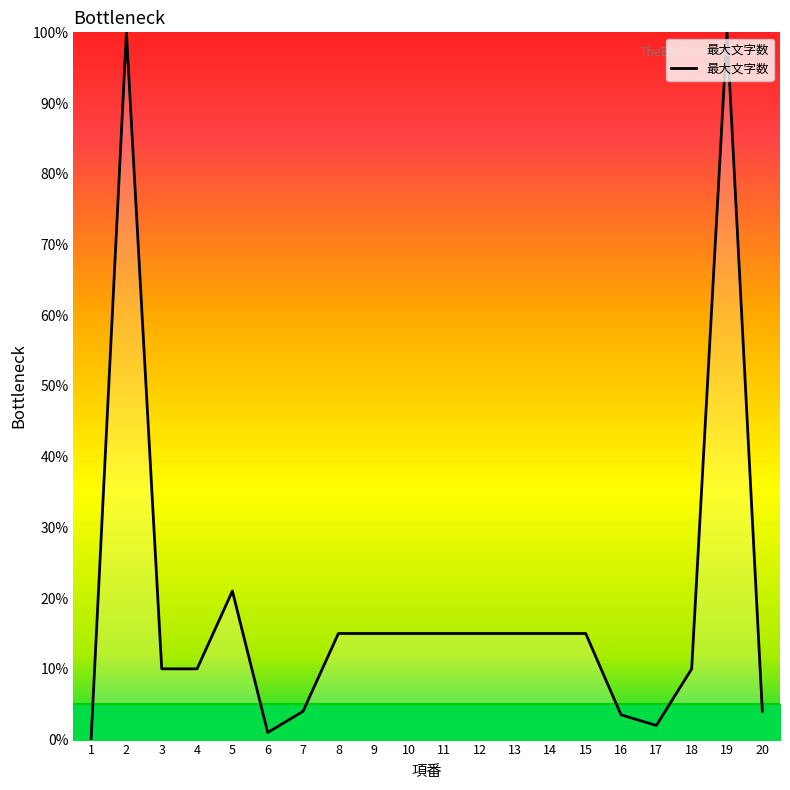

At which label is the value closest to 50?

5